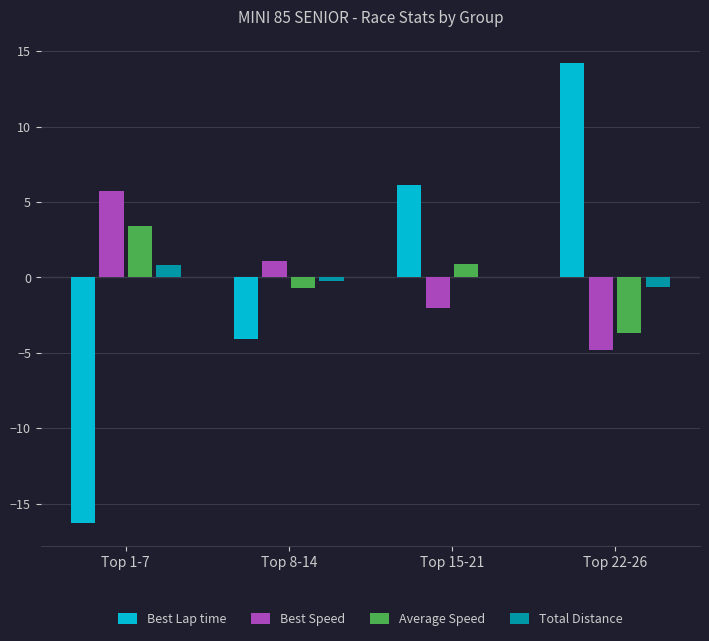

Between Top 8-14 and Top 22-26, which series saw the biggest shift?

Best Lap time